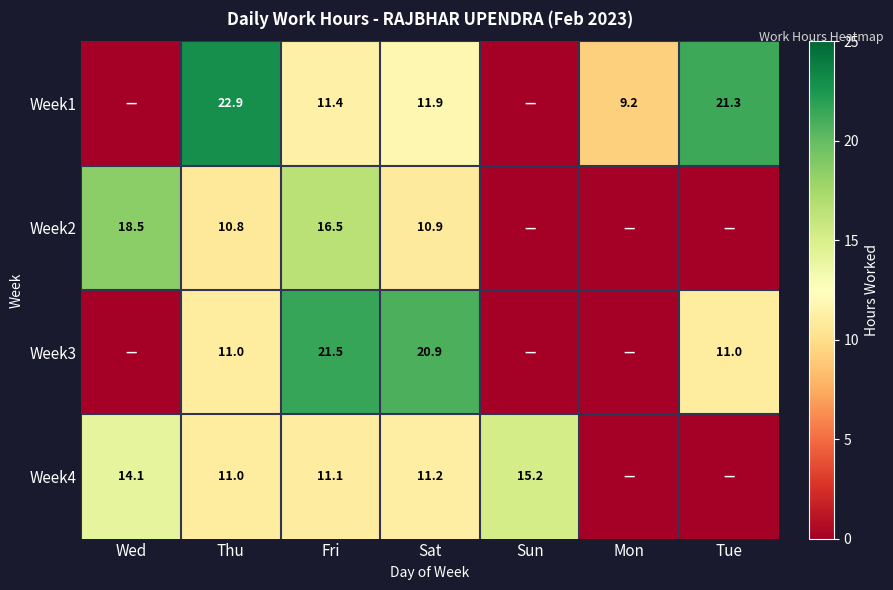

True or false: Week4 has a value of 16.1 at Fri.

False